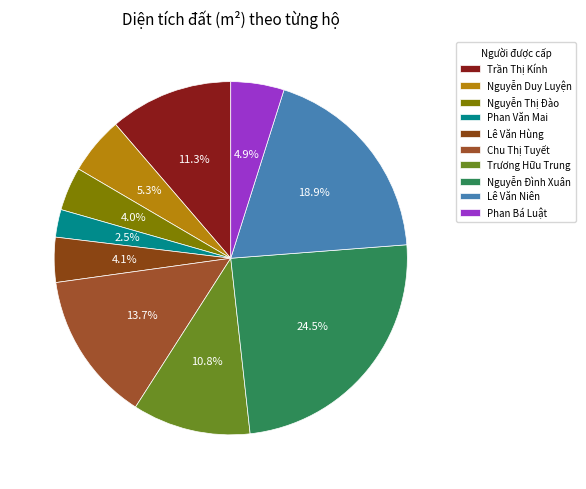

True or false: Trương Hữu Trung accounts for 11% of the total.

True